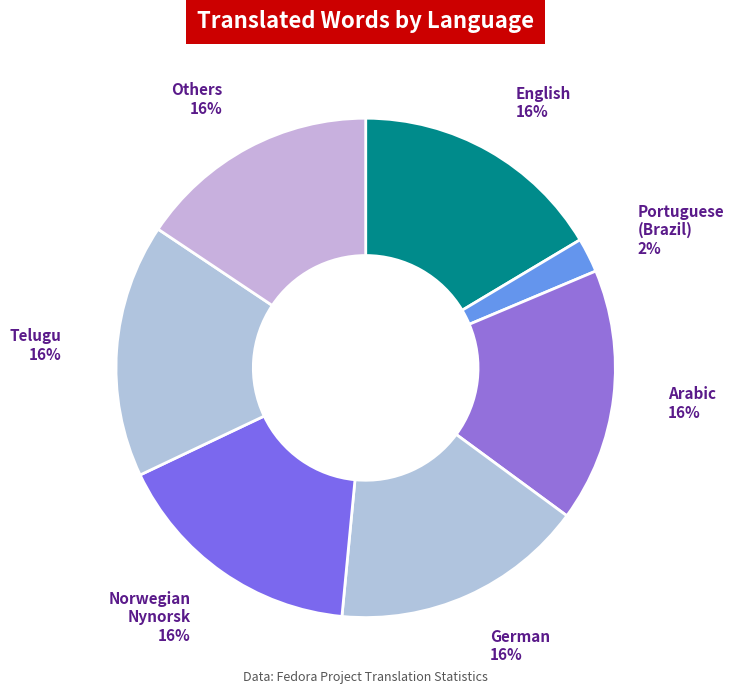

What is the smallest slice in the pie chart?

Portuguese (Brazil)